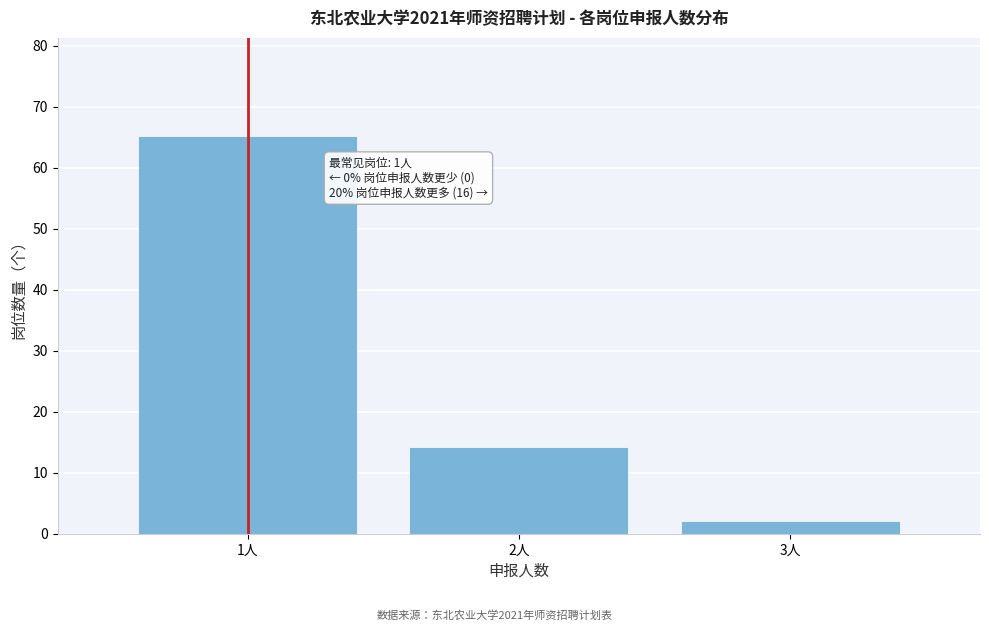

Reading right to left, extract all data points from this chart.

3人=2	2人=14	1人=65